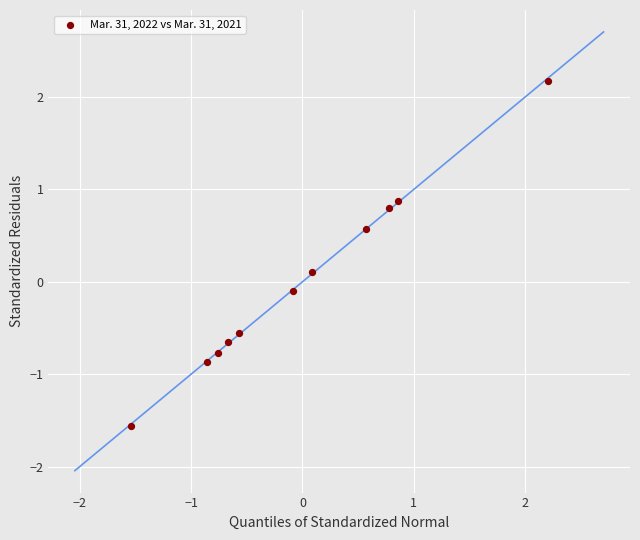

What is the range of X values (max minus min)?

3.7